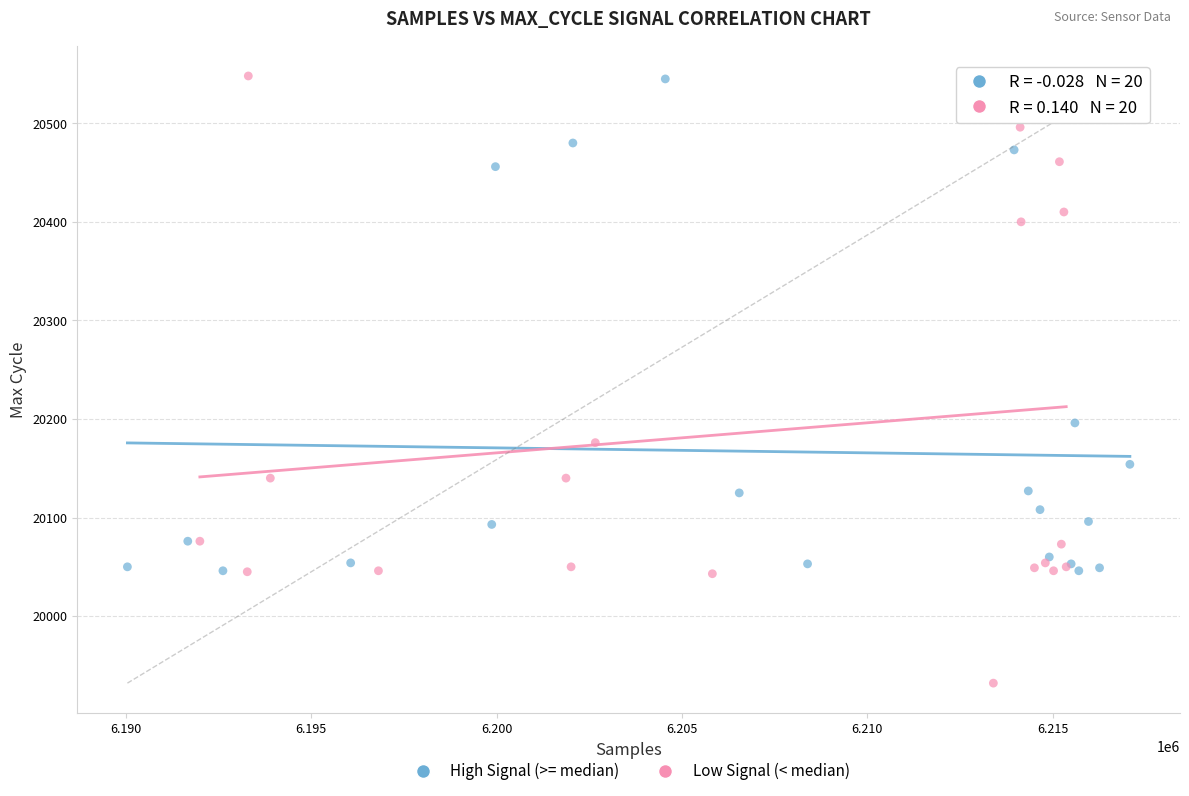

Which series contains the lowest Y value?

Low Signal (< median)